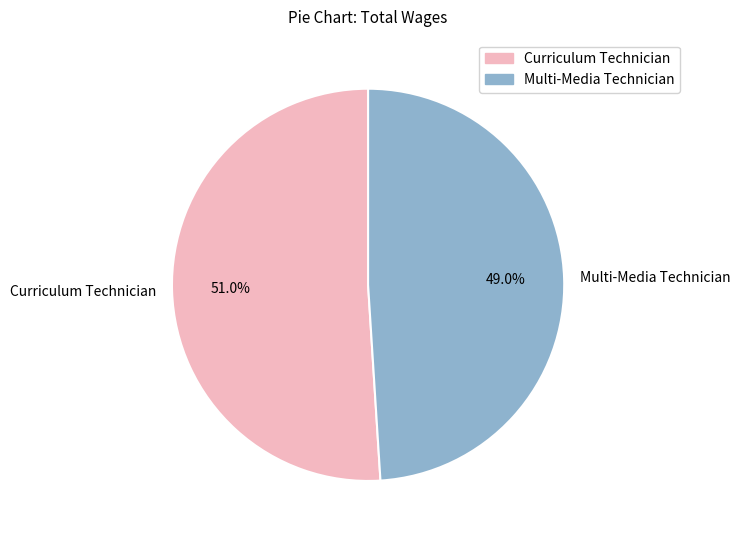

Is it true that Curriculum Technician is 51% of the pie?

True